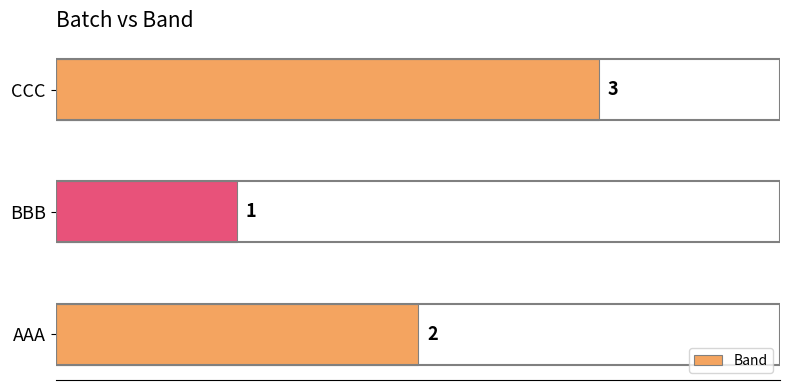

How many series are shown in this chart?

1